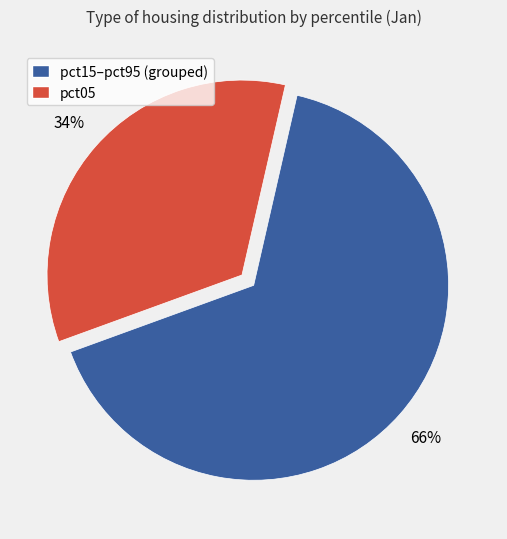

Does any single category account for the majority?

Yes